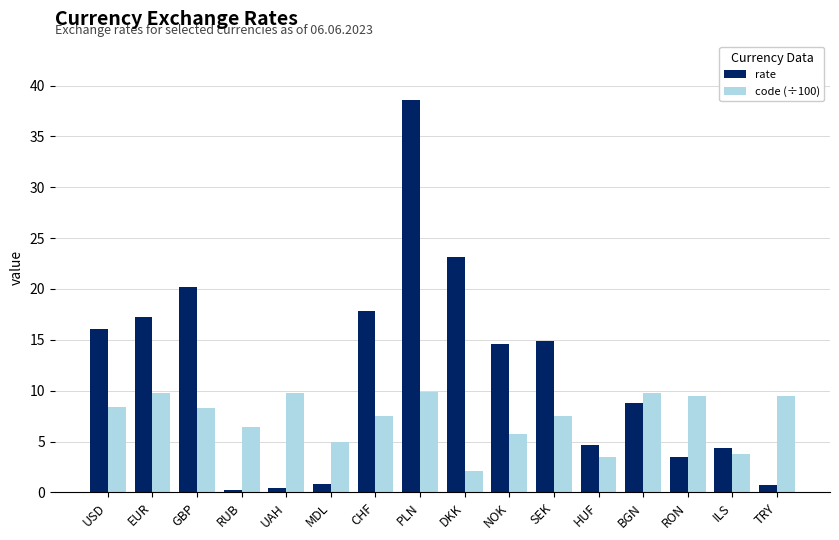

What is the difference between the maximum and second lowest values in the rate series?

38.1